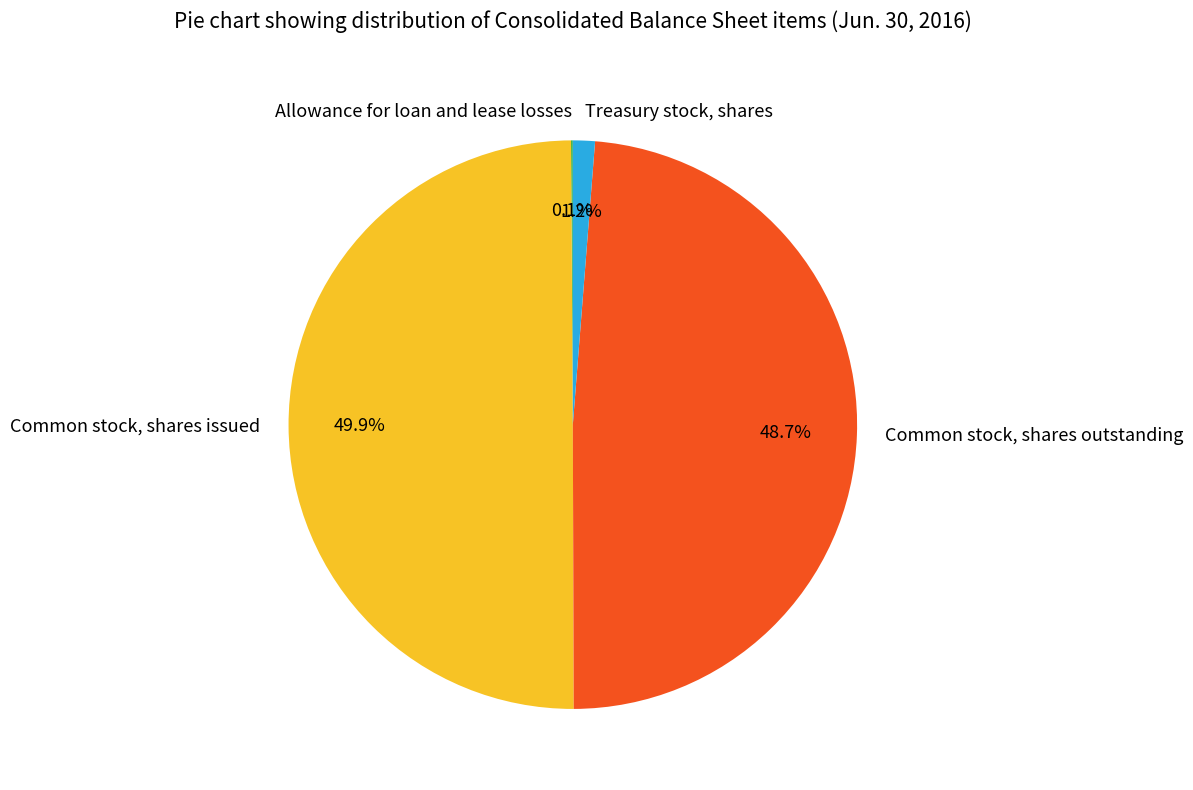

To the nearest percent, what percentage of the pie is Treasury stock, shares?

1%